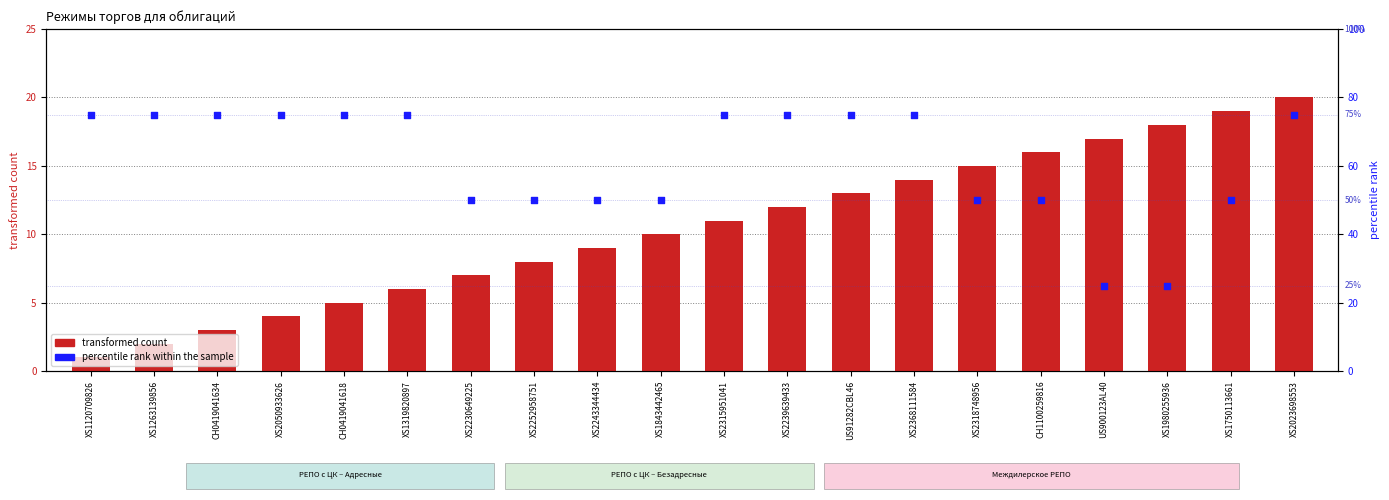

Is the value of transformed count at XS2252958751 greater than the value of percentile rank within the sample at XS2243344434?

No